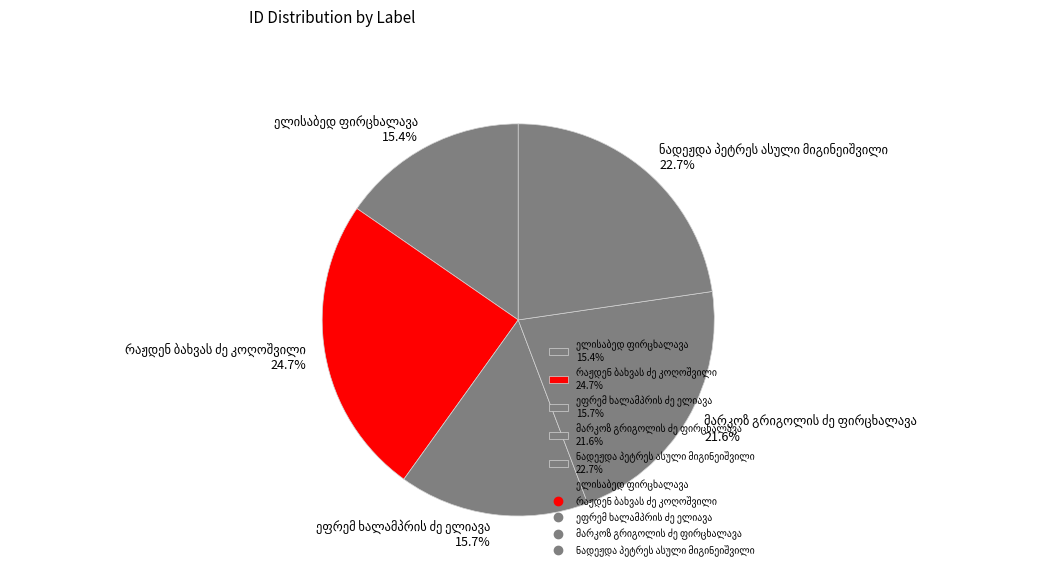

Is there a majority slice in this chart?

No